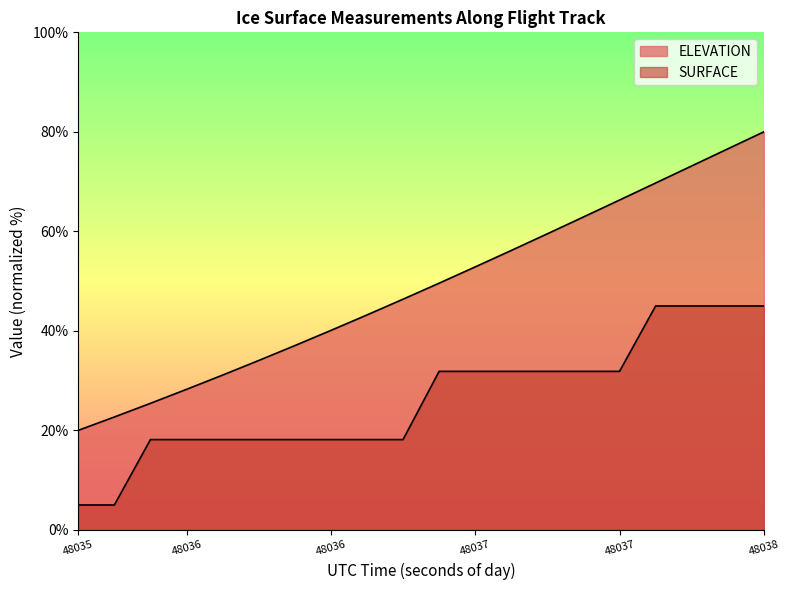

What are all the series names shown in the legend?

ELEVATION, SURFACE